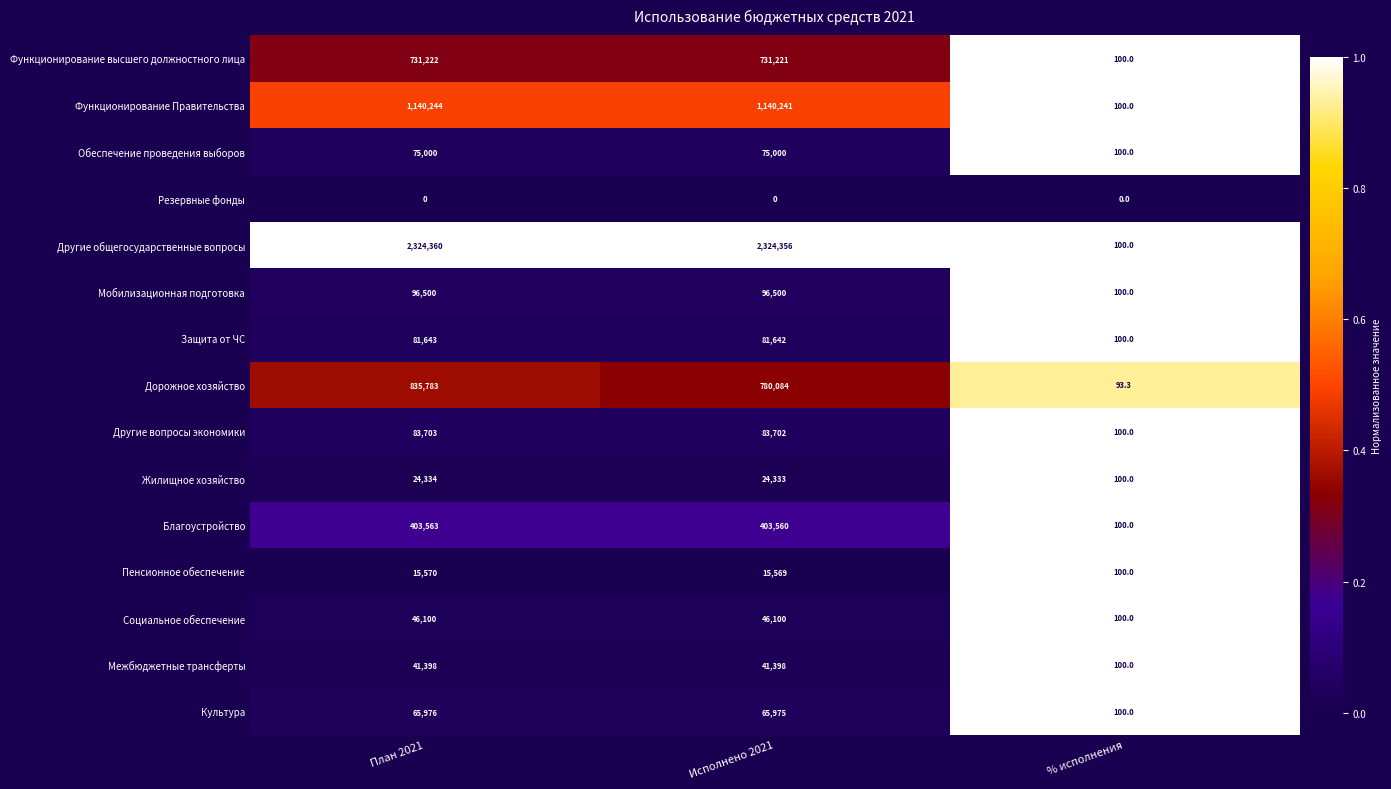

At which category is the sum across all series the highest?

План 2021